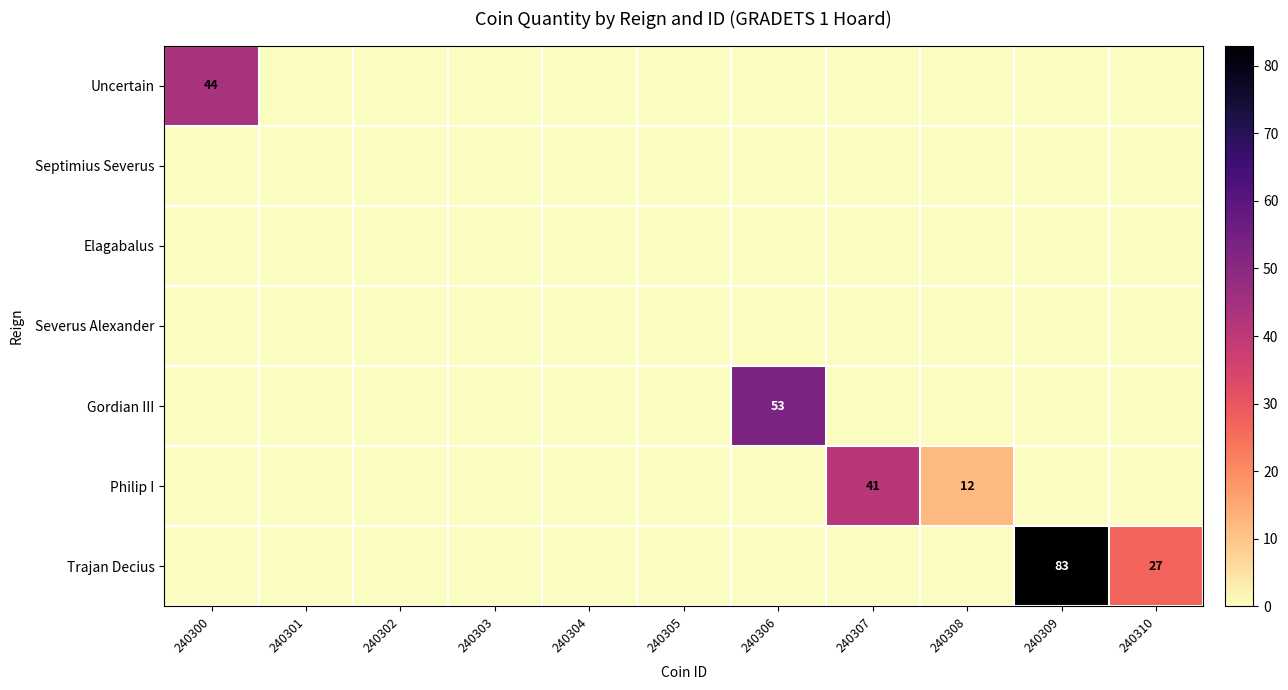

List the series in order of their peak value, highest first.

Trajan Decius, Gordian III, Uncertain, Philip I, Septimius Severus, Elagabalus, Severus Alexander